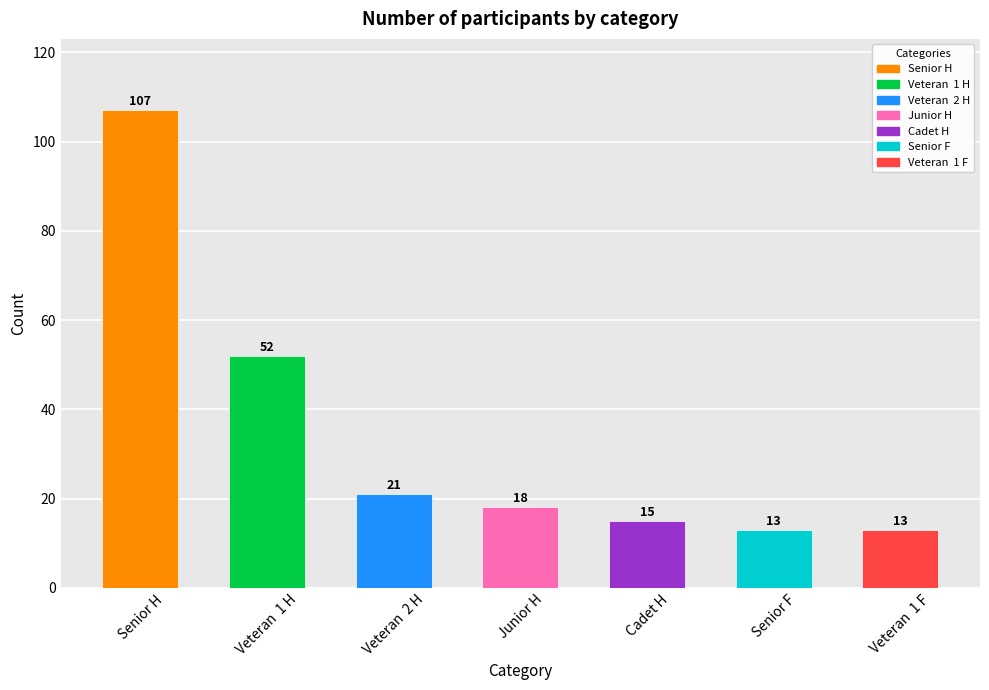

What is the label of the 5th bar from the right?

Veteran  2 H